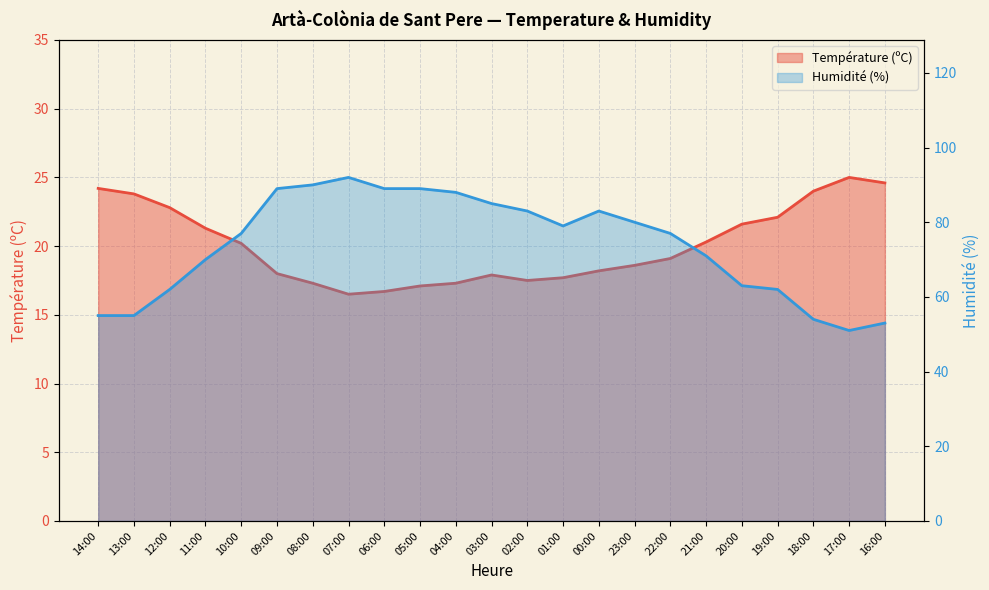

Reading right to left, list all the values displayed in this chart.

Température (ºC): 24.6	25.0	24.0	22.1	21.6	20.3	19.1	18.6	18.2	17.7	17.5	17.9	17.3	17.1	16.7	16.5	17.3	18.0	20.2	21.3	22.8	23.8	24.2
Humidité (%): 53.0	51.0	54.0	62.0	63.0	71.0	77.0	80.0	83.0	79.0	83.0	85.0	88.0	89.0	89.0	92.0	90.0	89.0	77.0	70.0	62.0	55.0	55.0